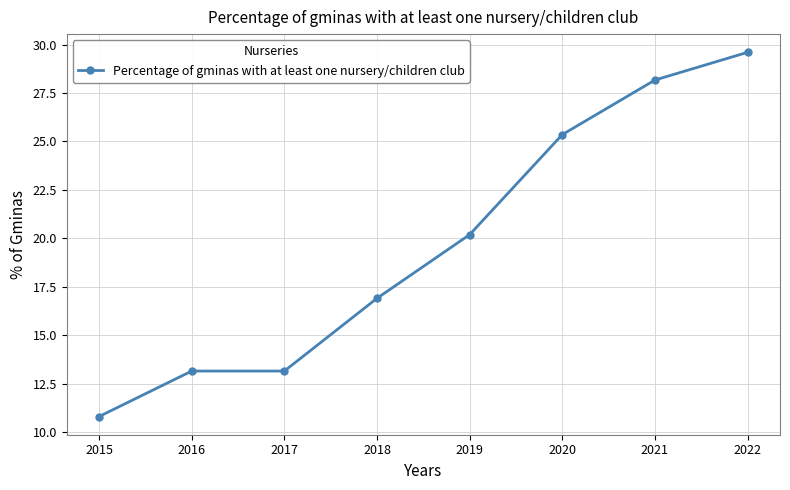

Read the value at 2021.

28.2